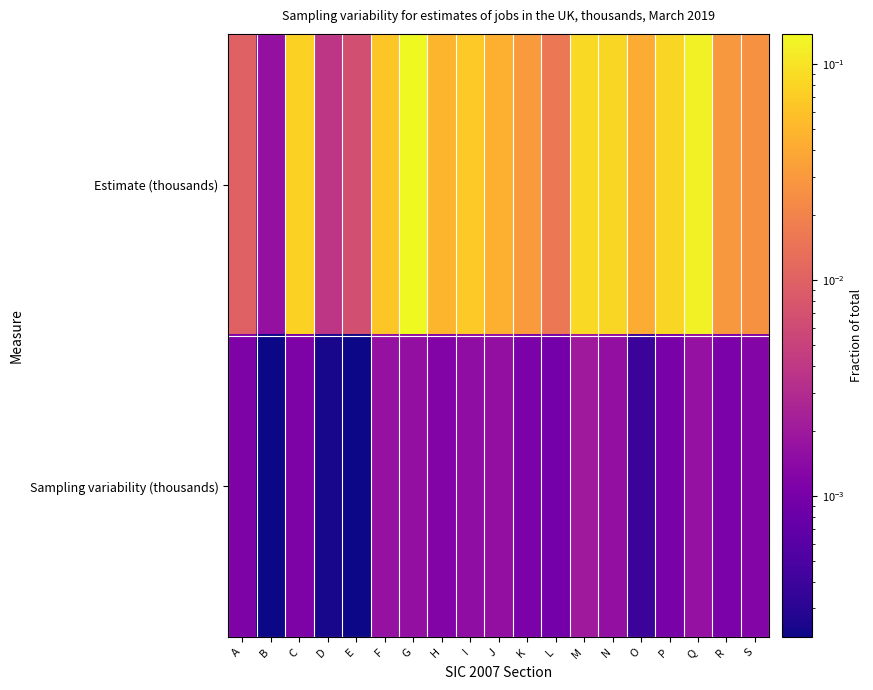

Rank the series by their average value, from lowest to highest.

Sampling variability (thousands), Estimate (thousands)